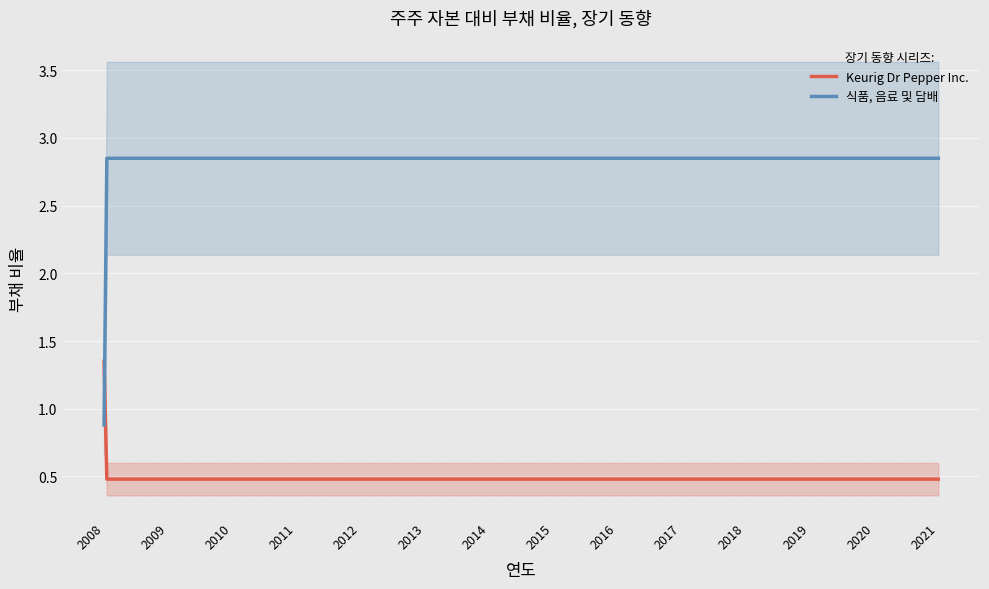

Which series changed the most between 2020 and 2010?

식품, 음료 및 담배